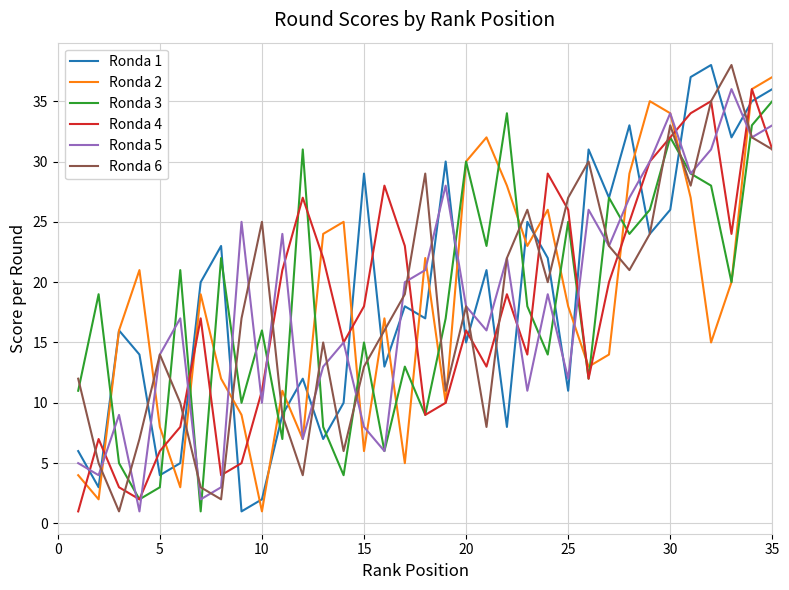

What is the average value of the Ronda 4 series?

18